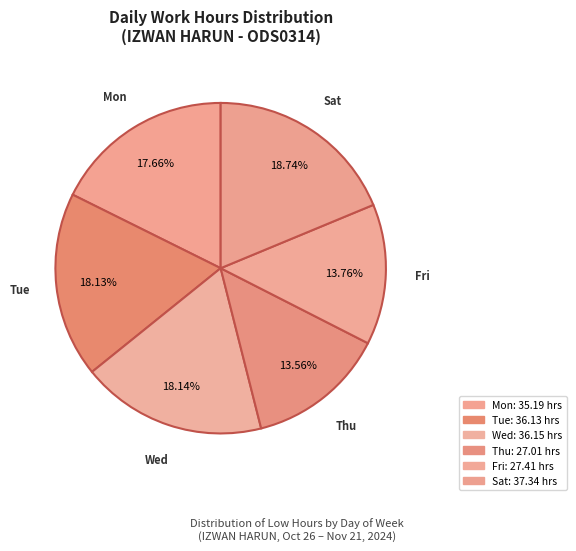

Count the number of slices in the pie.

6